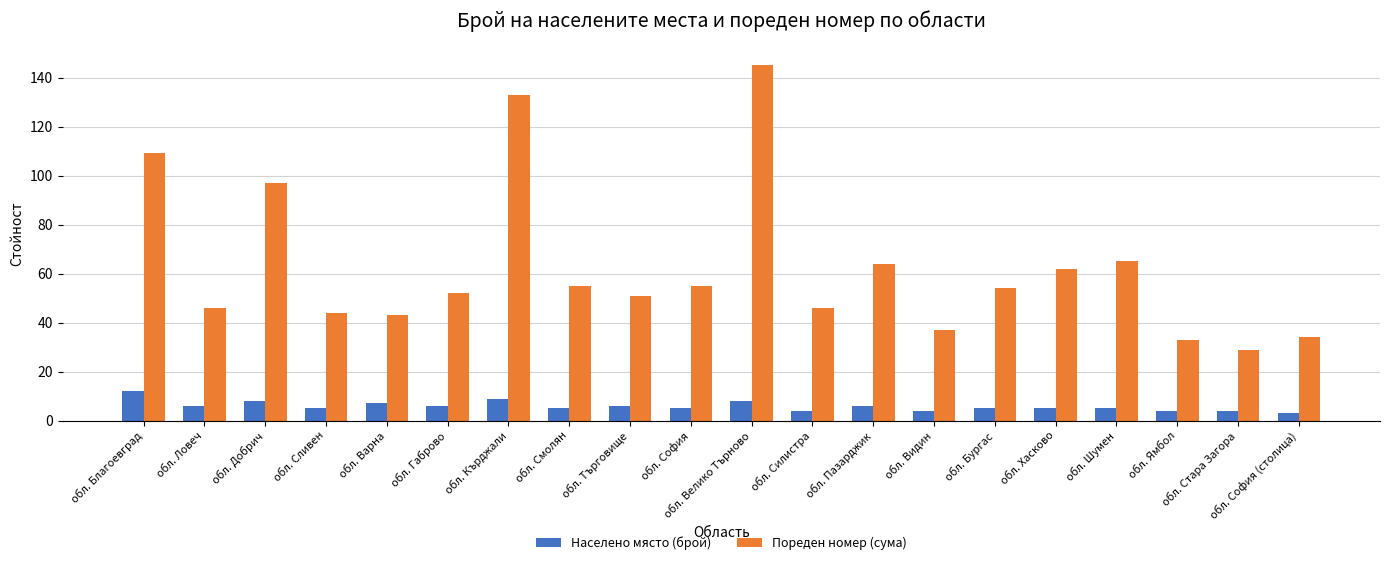

Which series has the largest range (max minus min)?

Пореден номер (сума)